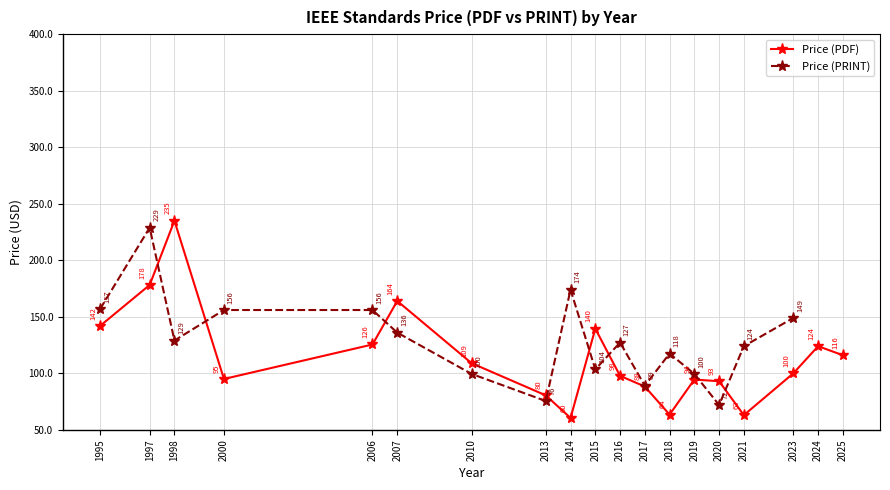

How many series are shown in this chart?

2